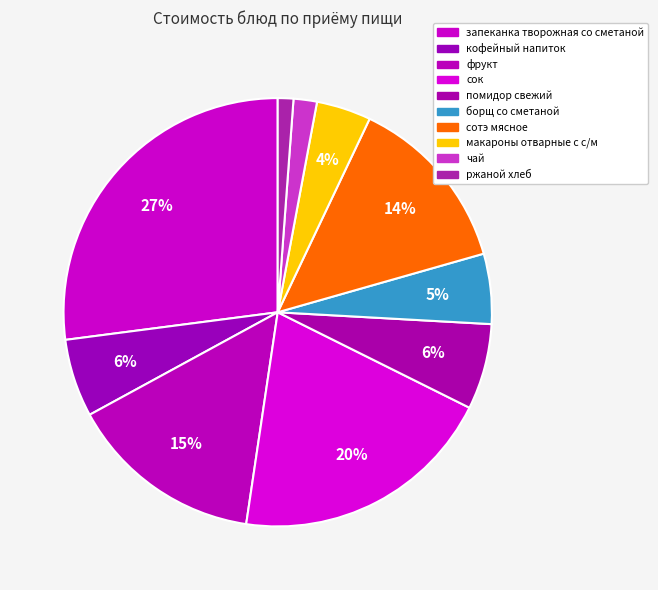

Is there a majority slice in this chart?

No